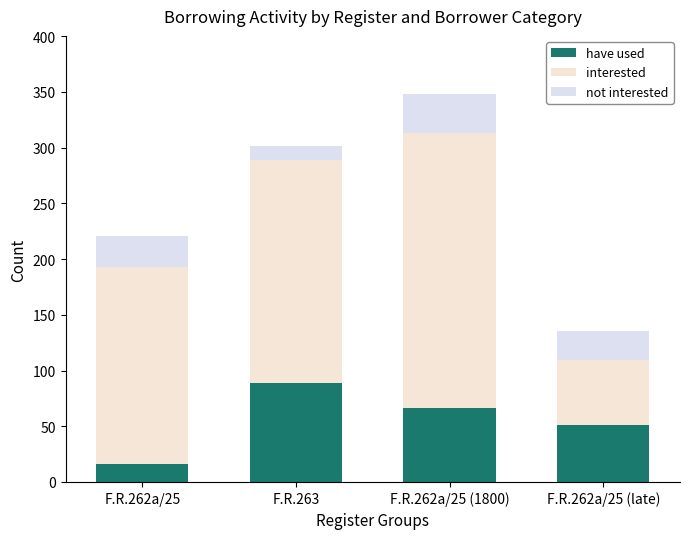

Between F.R.263 and F.R.262a/25 (1800), which series saw the biggest shift?

interested